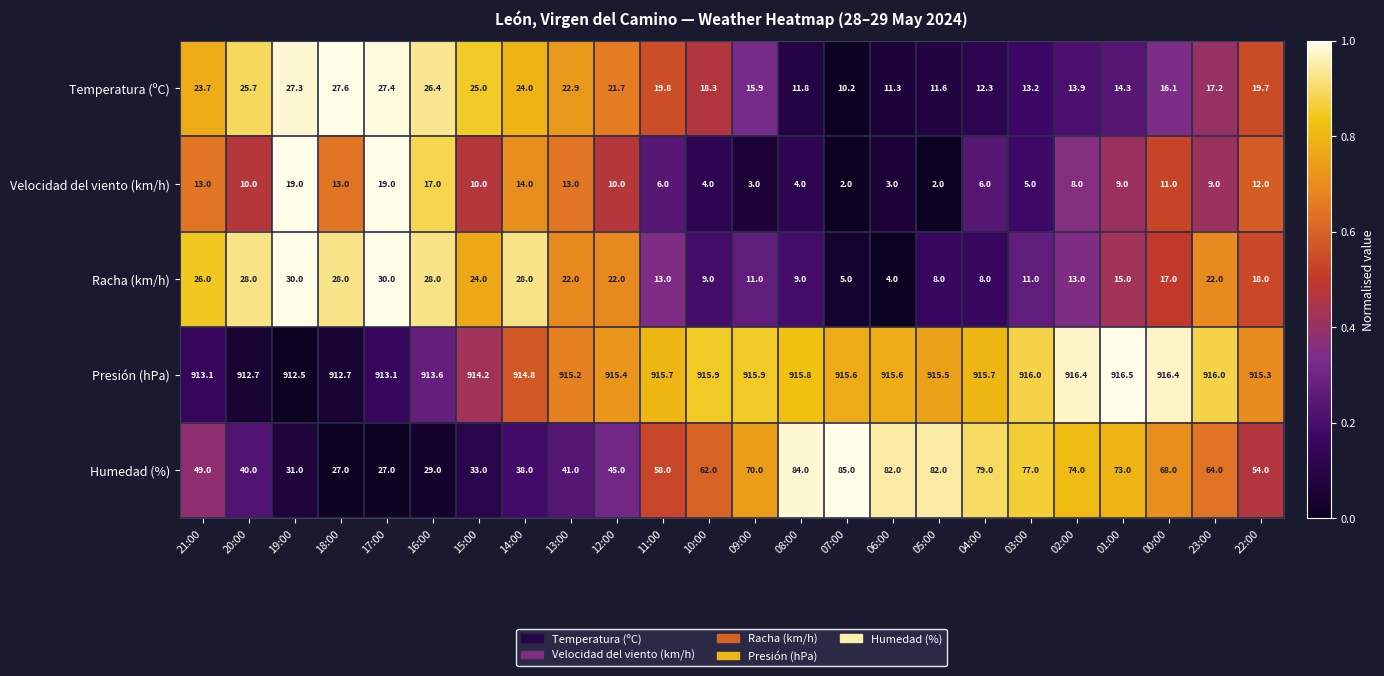

Rank the series by their maximum value, from lowest to highest.

Velocidad del viento (km/h), Temperatura (ºC), Racha (km/h), Humedad (%), Presión (hPa)